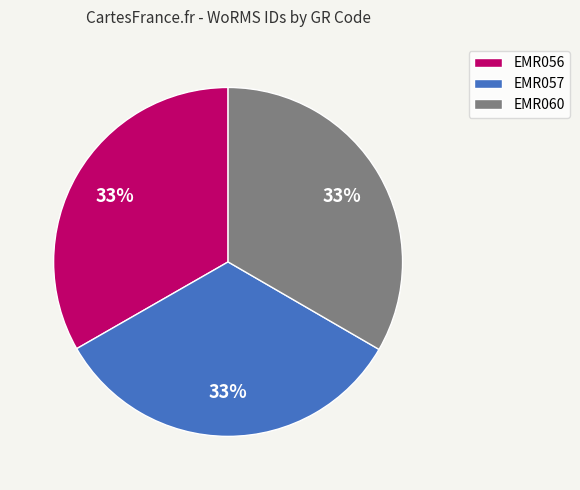

Approximately how many times larger is the value at EMR057 compared to EMR060?

1.0